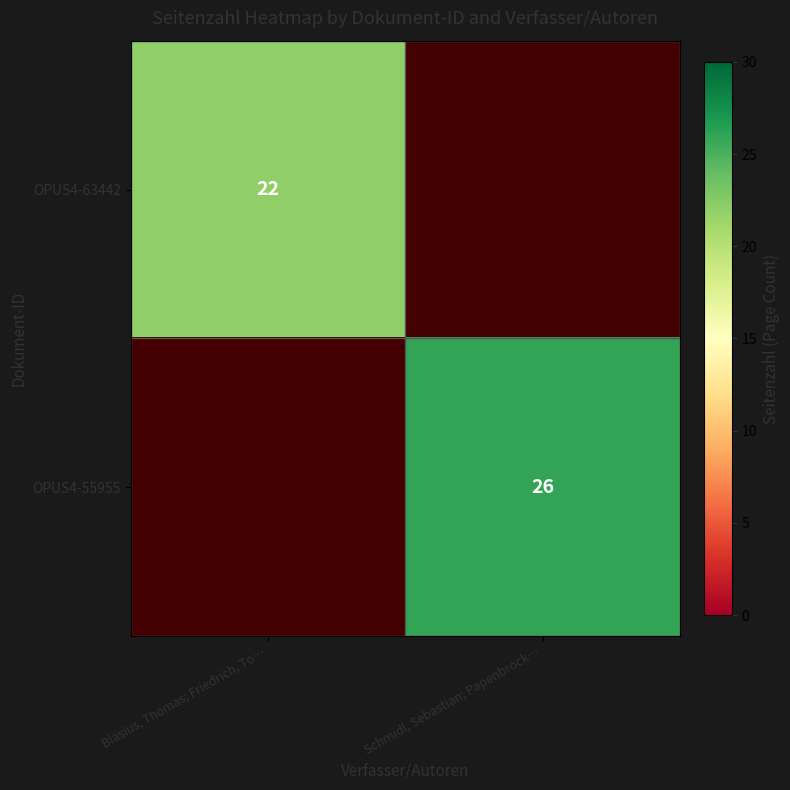

True or false: OPUS4-63442 has a value of 30 at Bläsius, Thomas; Friedrich, To….

False